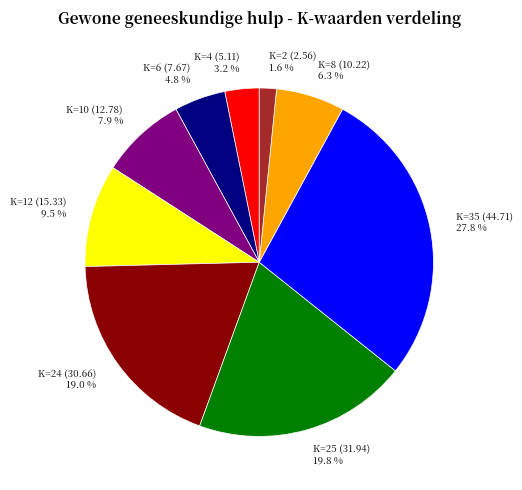

To the nearest percent, what is the difference between the largest and smallest slice percentages?

26%